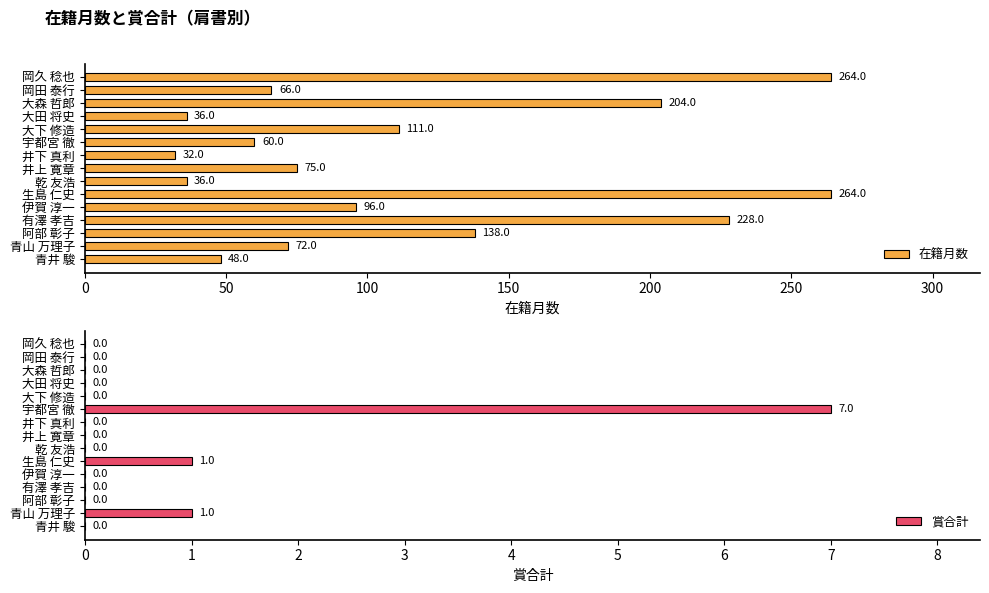

What is the approximate value of 在籍月数 at 宇都宮 徹?

60